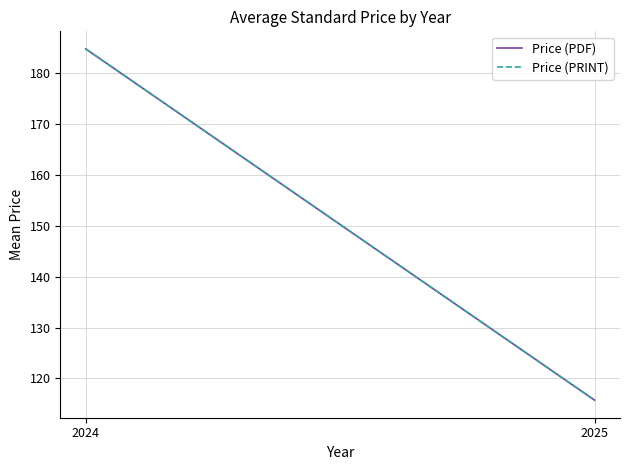

What is the sum of the Price (PDF) values at 2024 and 2025?

300.5